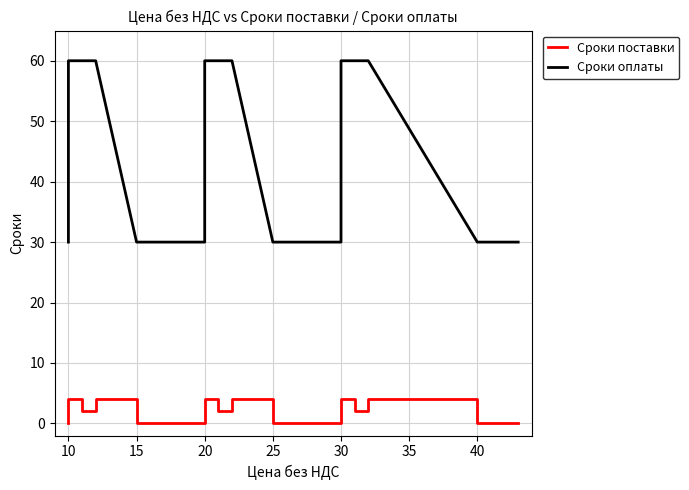

Reading left to right, extract all data points from this chart.

Сроки поставки: 0	4	2	4	0	0	4	2	4	0	0	4	2	4	0	0	0	0
Сроки оплаты: 30	60	60	60	30	30	60	60	60	30	30	60	60	60	30	30	30	30